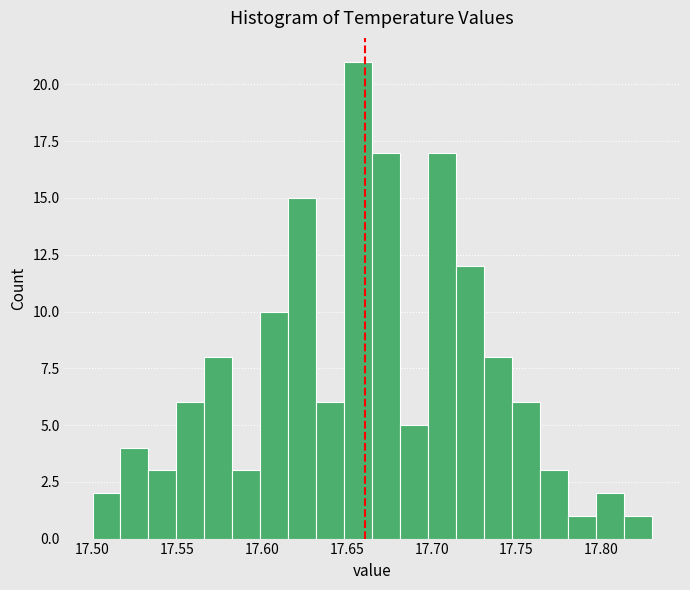

Around what value on the x-axis is the tallest bar? Give the approximate position of its centre, as read against the axis.

17.655